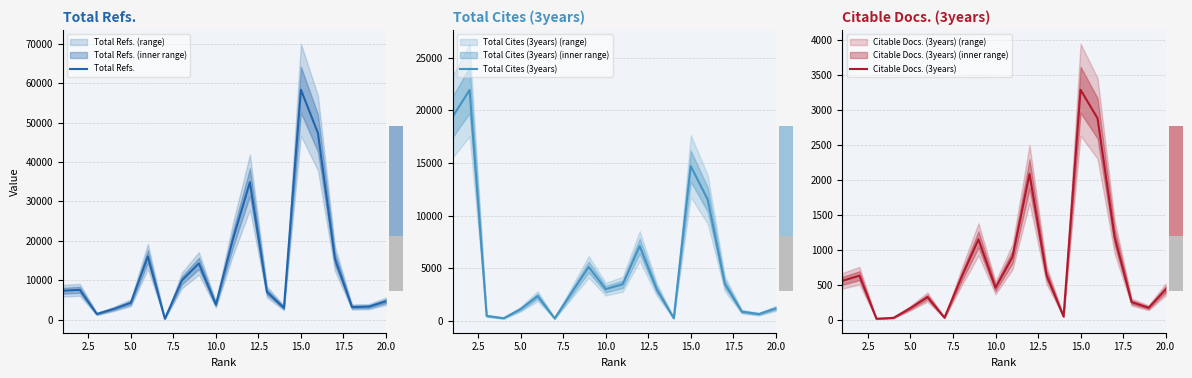

The value of Total Refs. at 15.0 is 27467. True or false?

False